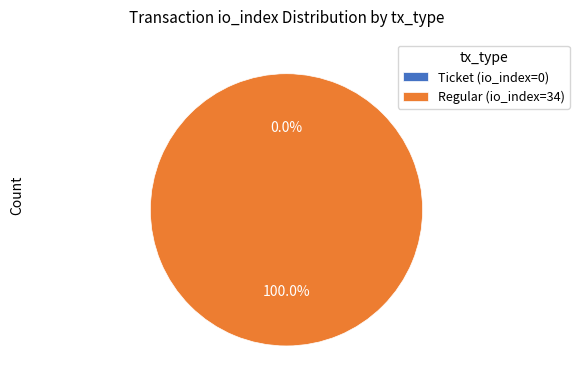

What is the largest slice in the pie chart?

Regular